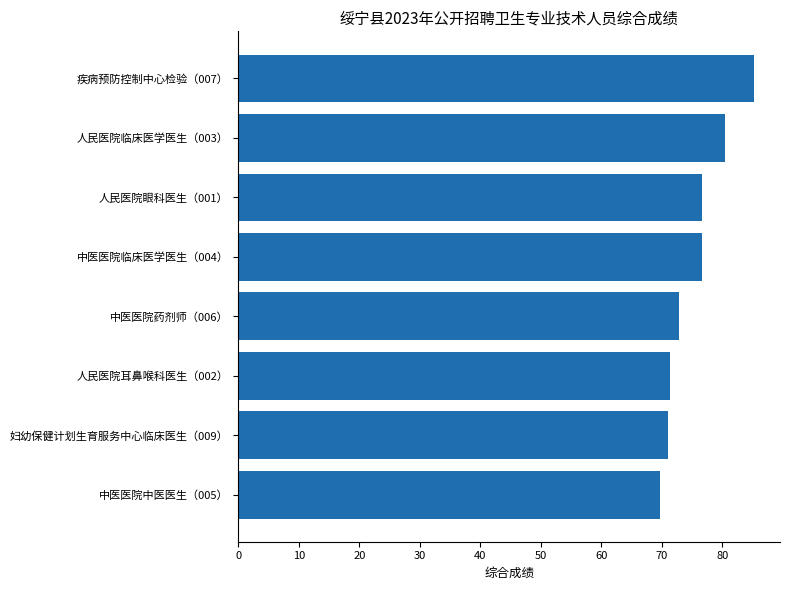

Between 妇幼保健计划生育服务中心临床医生（009） and 中医医院药剂师（006）, which is larger?

中医医院药剂师（006）